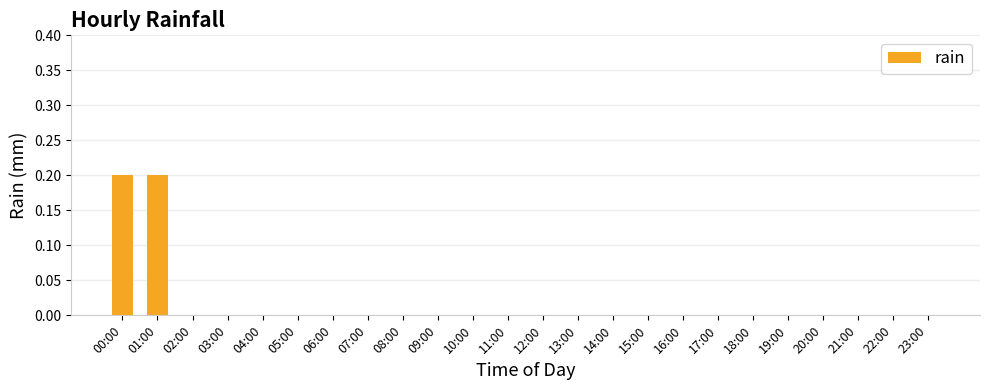

The value at 10:00 is 0.0. True or false?

True